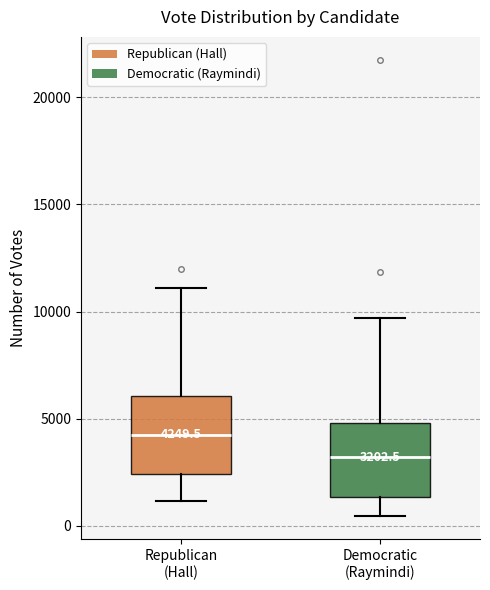

Which box's median line is the highest?

Republican (Hall)